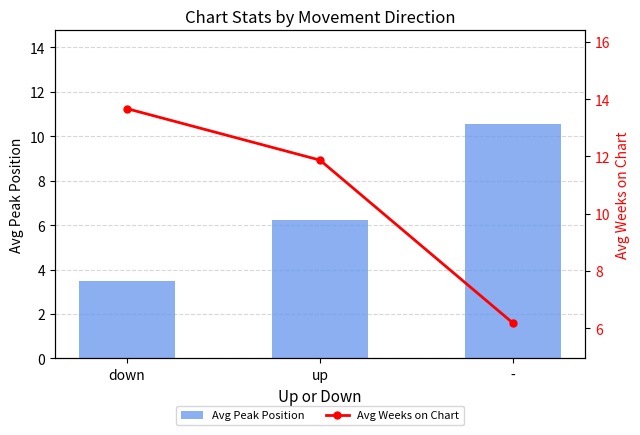

List the series in order of their peak value, highest first.

Avg Weeks on Chart, Avg Peak Position